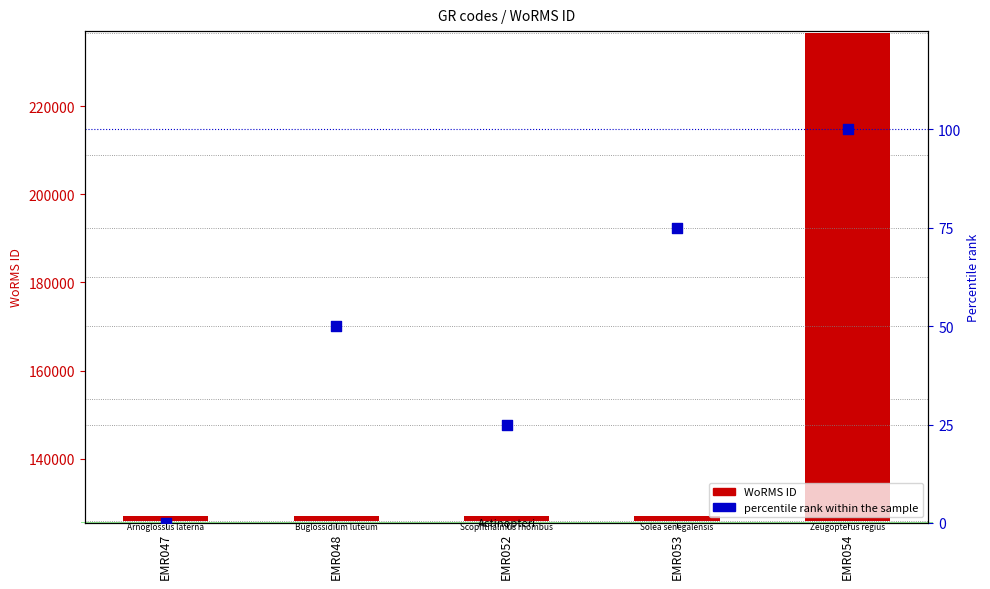

Which series has the largest total across all categories?

WoRMS ID